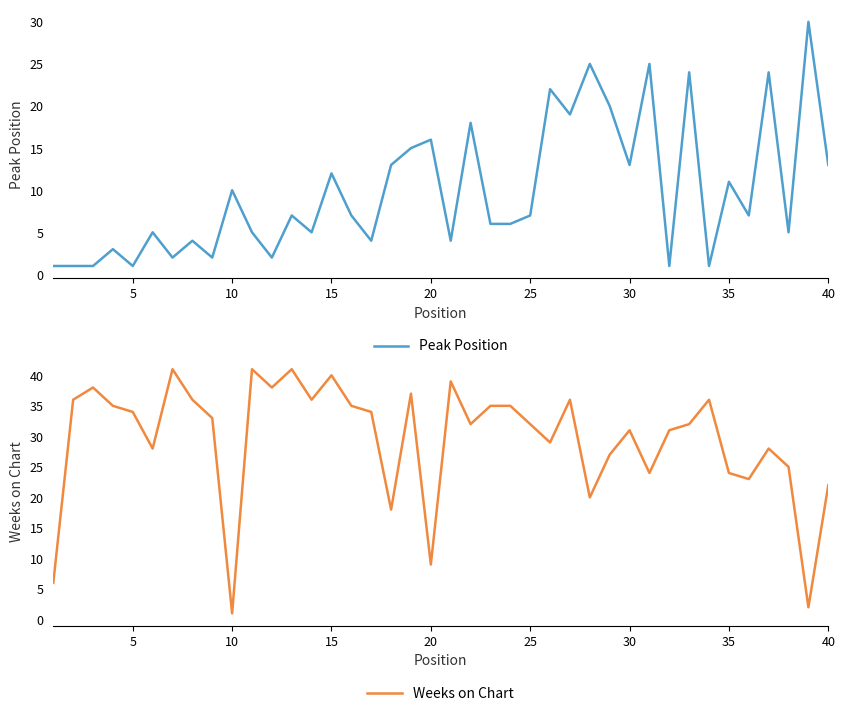

True or false: Peak Position has a value of 11 at 25.

False